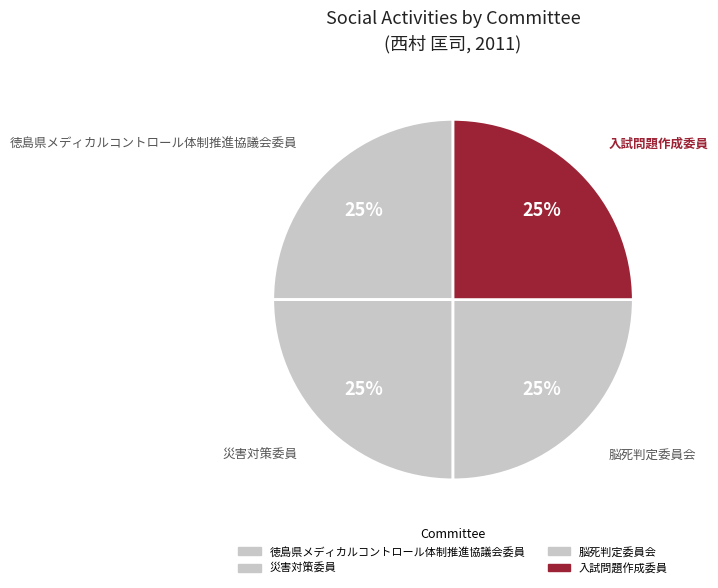

What percentage is the 脳死判定委員会 slice, to the nearest percent?

25%